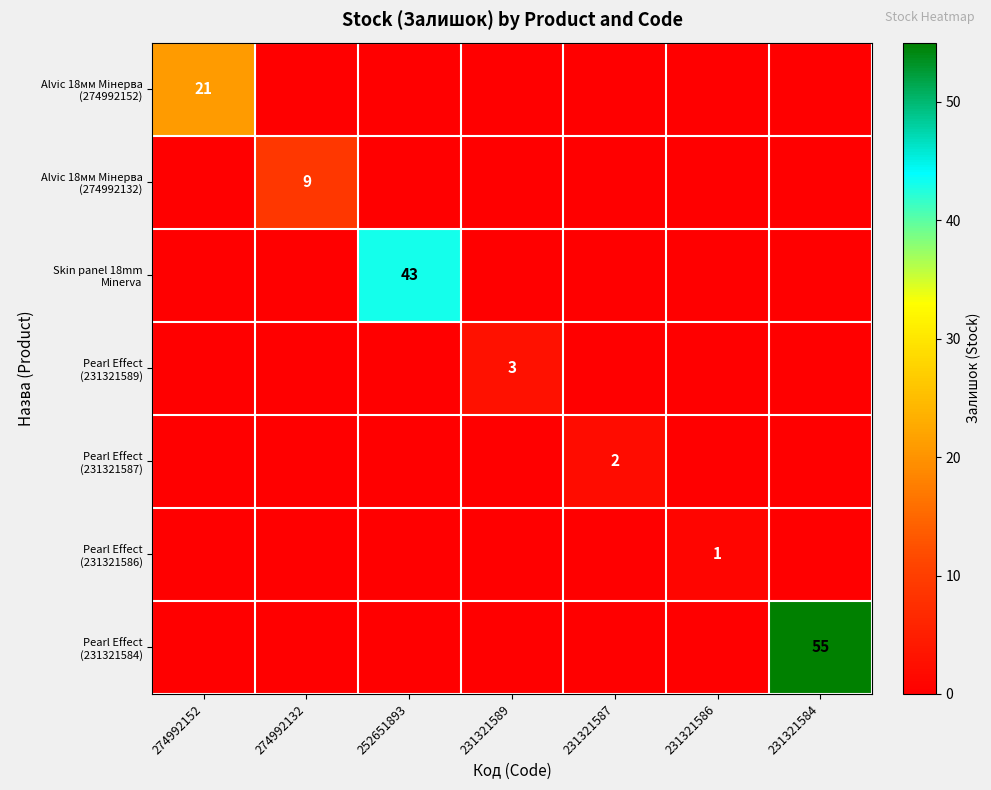

The Alvic 18мм Мінерва (274992132) series shows -5 at 231321584. True or false?

False